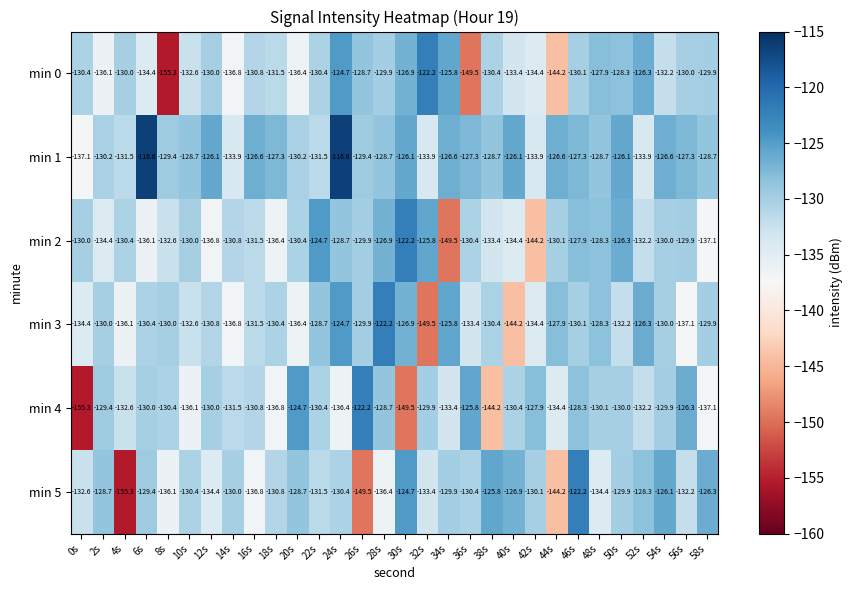

Which series has the largest total across all categories?

min 1